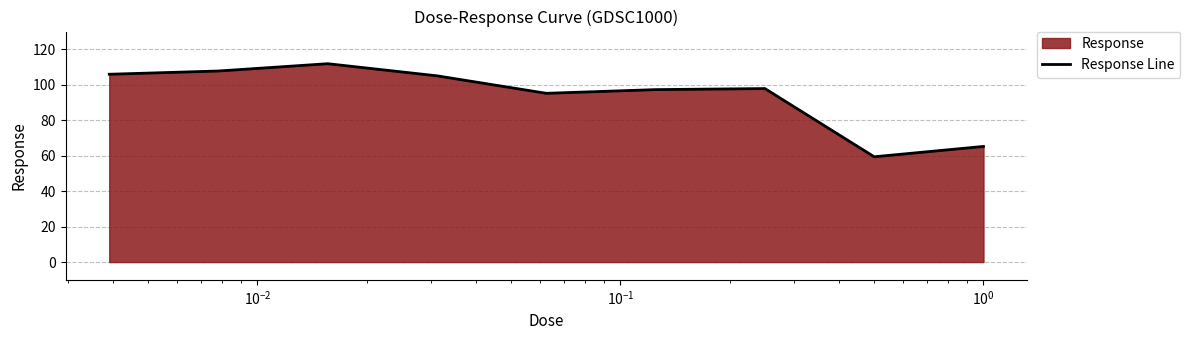

What is the greatest value displayed?

111.9